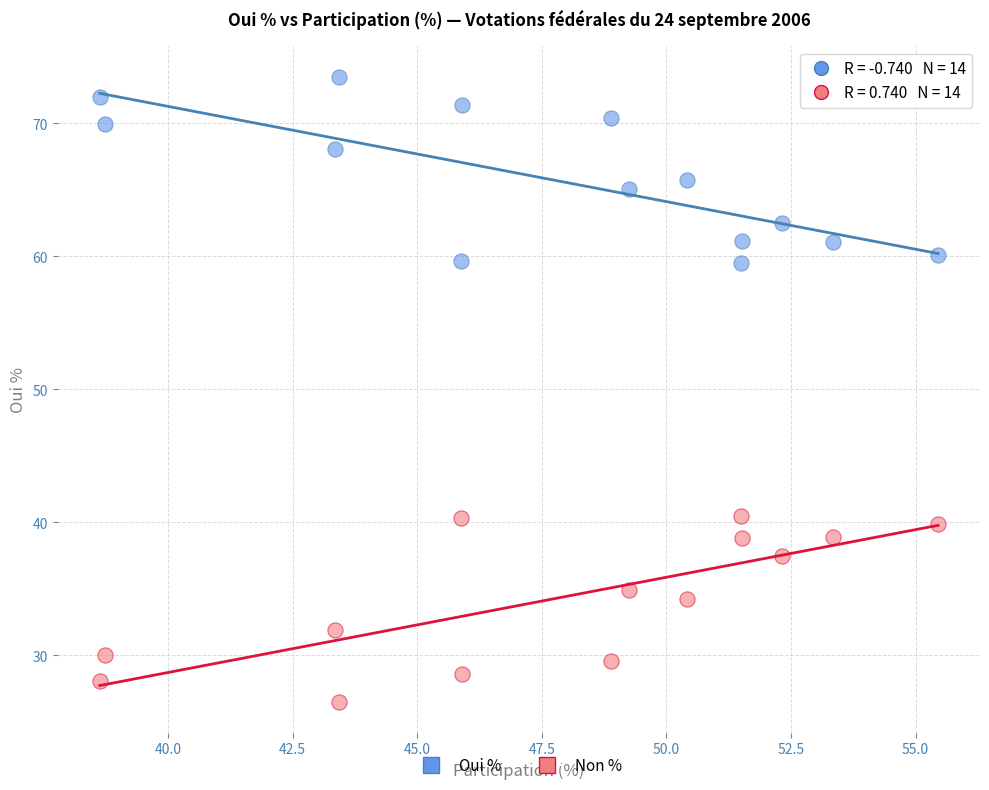

What is the X range (max minus min) for the scatter plot?

16.8